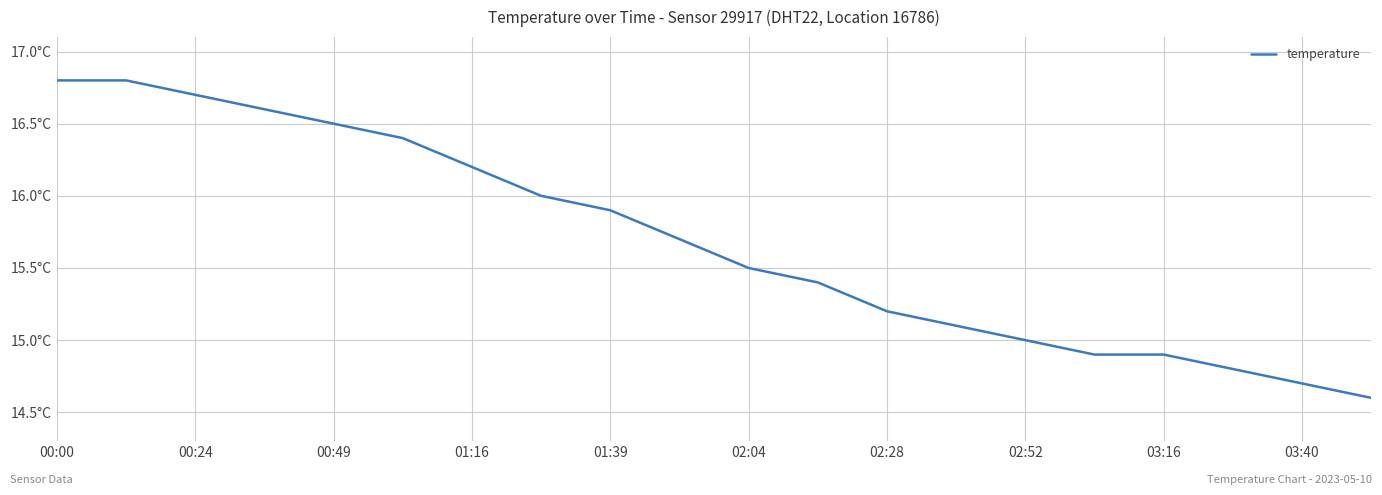

Does the chart display data point markers on the line(s)?

No